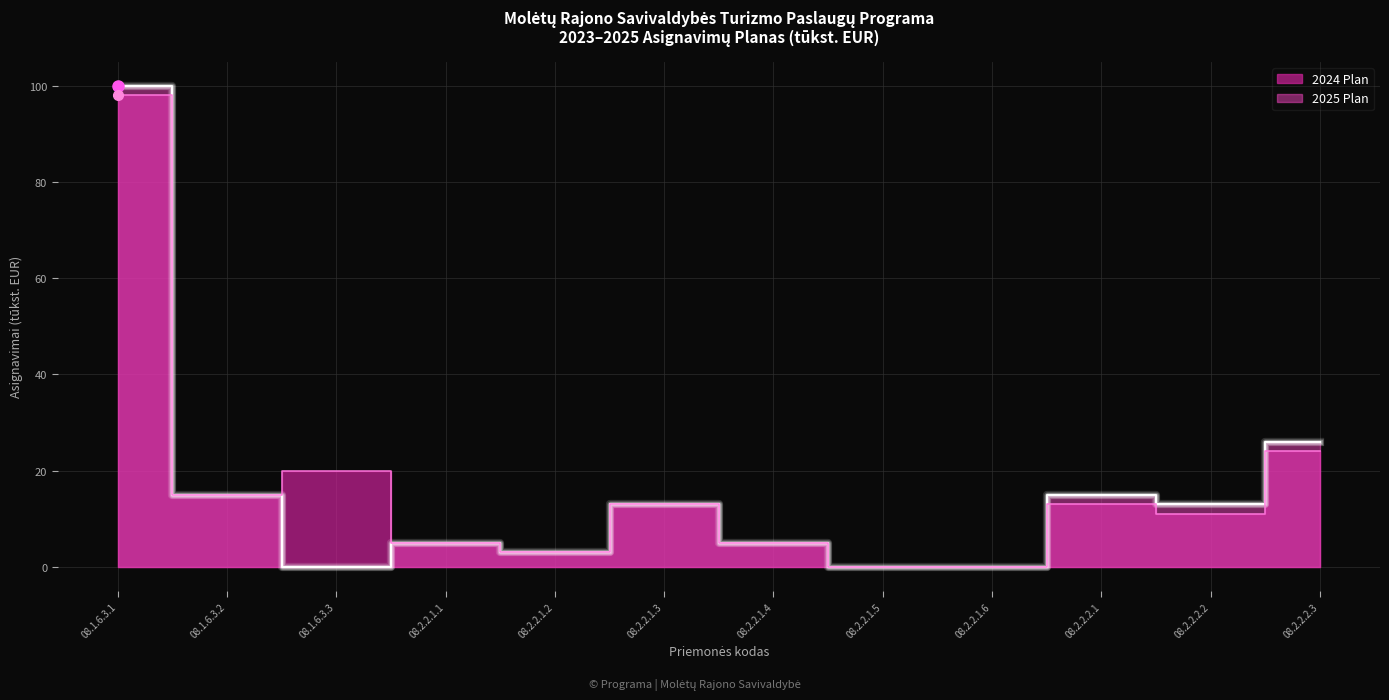

Where is the first local minimum for 2025 Plan?

08.1.6.3.3